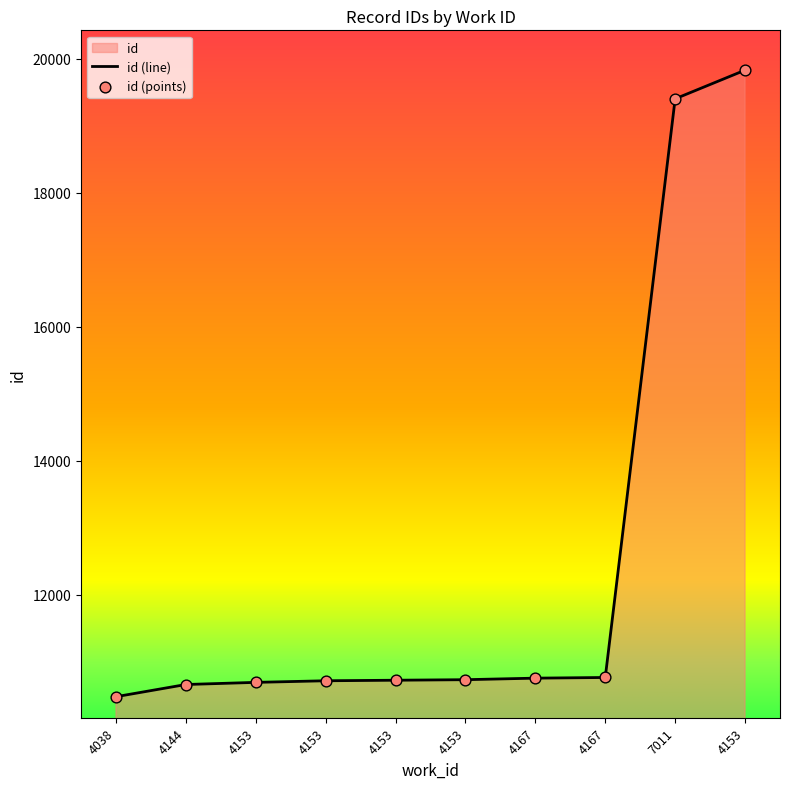

What is the change in value from 4144 to 4153?

+72